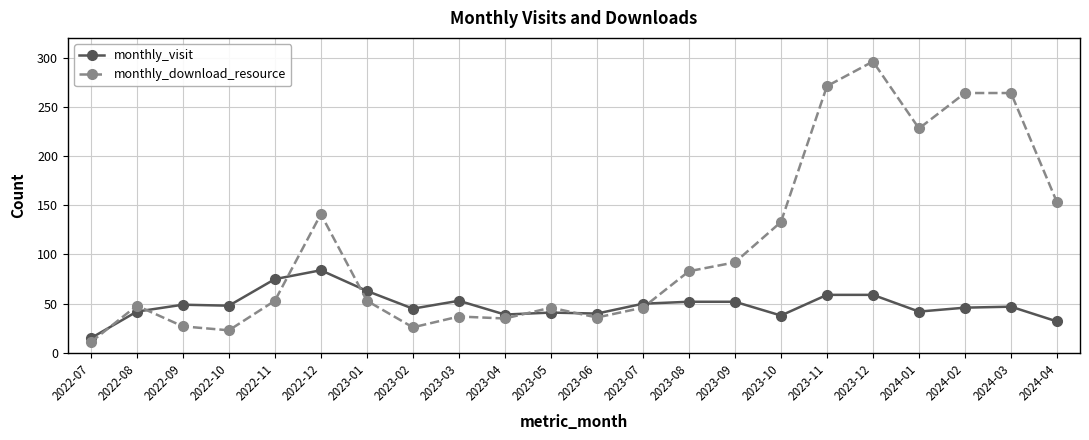

True or false: monthly_download_resource has a value of 271 at 2023-11.

True